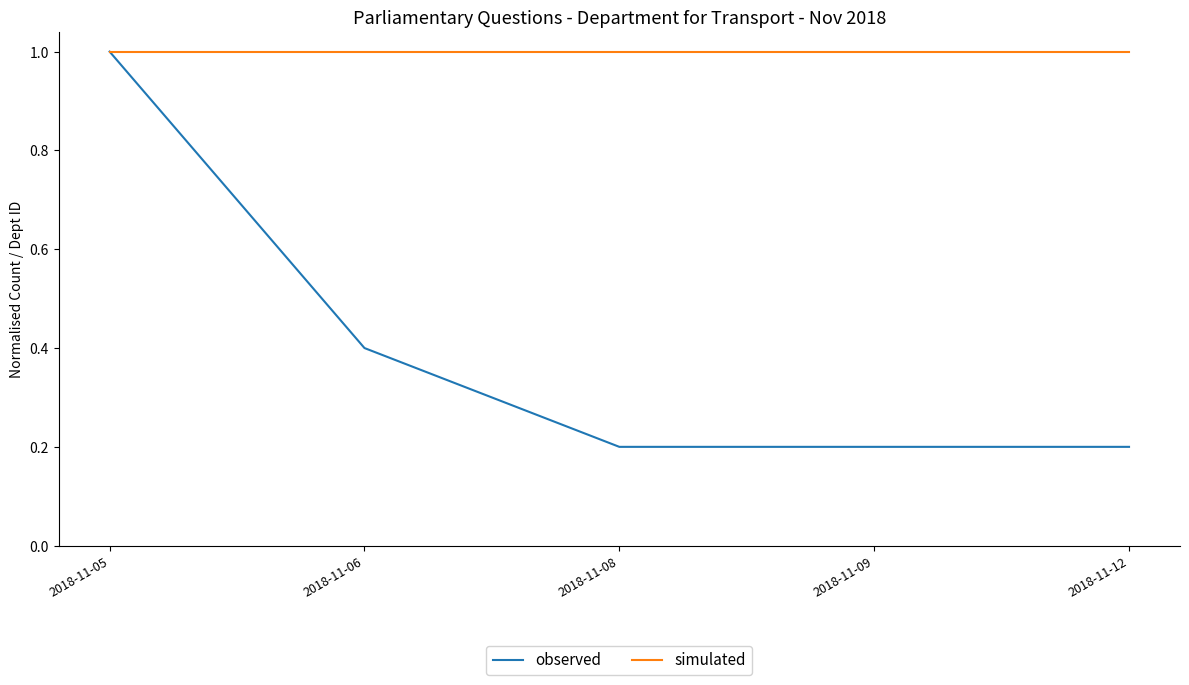

Reading left to right, transcribe all the data shown in this chart.

observed: 1.0	0.4	0.2	0.2	0.2
simulated: 1.0	1.0	1.0	1.0	1.0